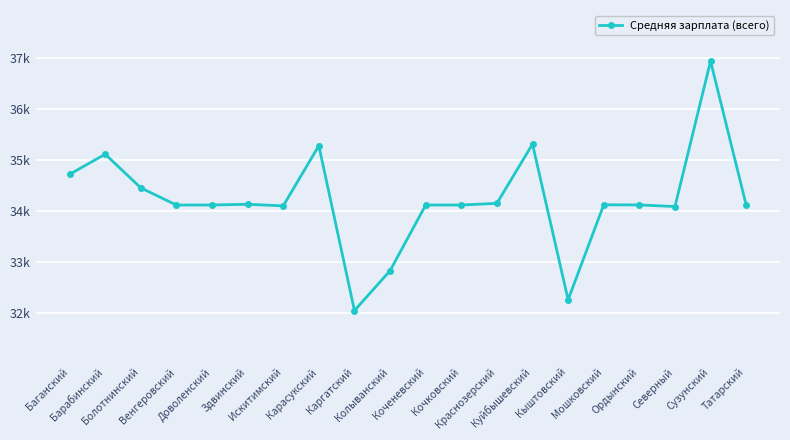

Reading left to right, what are all the values shown in this chart?

34720.8	35115.7	34457.1	34120.8	34122.0	34135.5	34104.8	35281.3	32056.7	32836.4	34121.2	34121.0	34154.3	35313.1	32268.0	34125.3	34123.3	34091.5	36936.4	34121.1